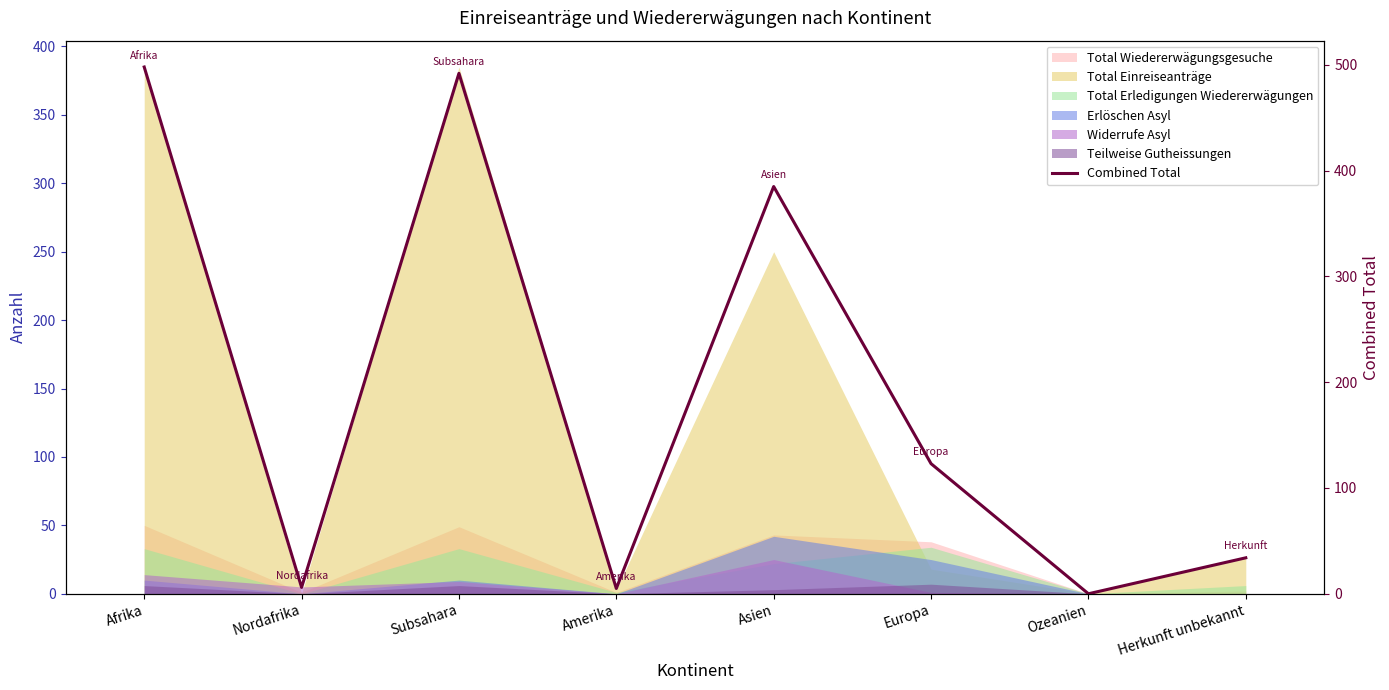

At which label is the value closest to 249?

Europa